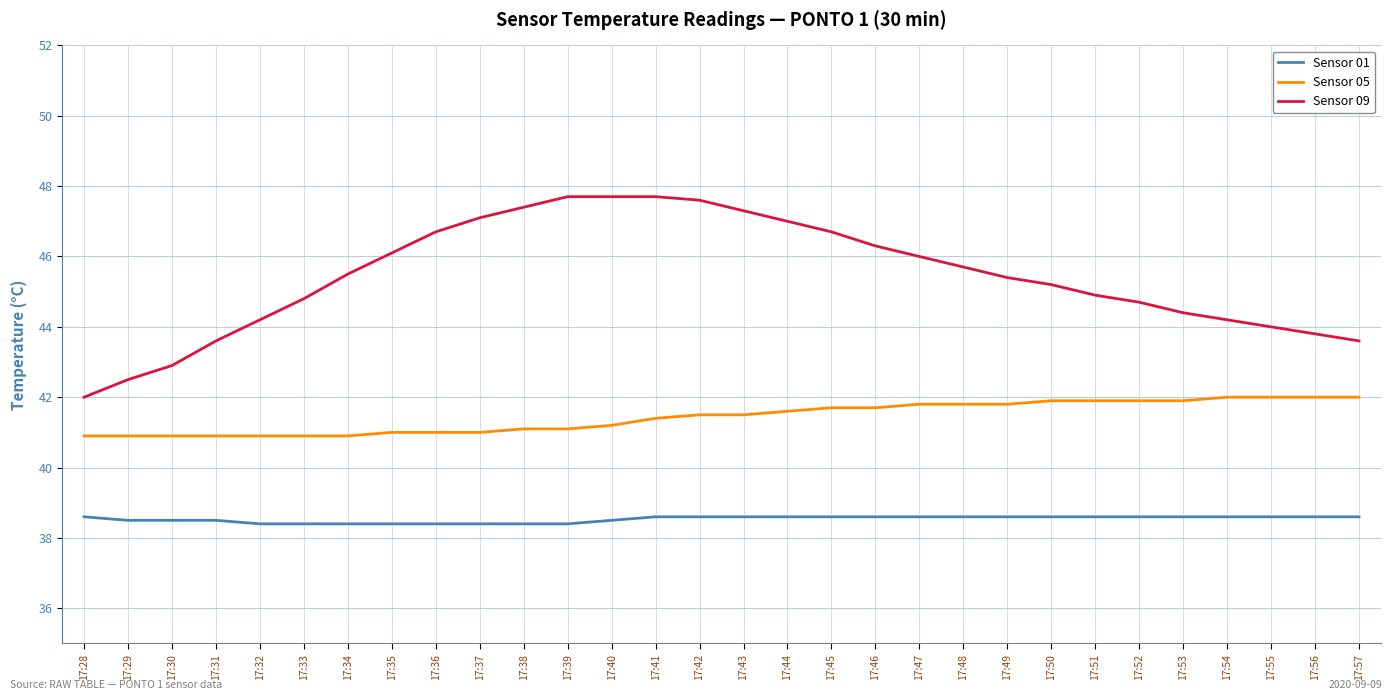

Reading left to right, list all the values displayed in this chart.

Sensor 01: 38.6	38.5	38.5	38.5	38.4	38.4	38.4	38.4	38.4	38.4	38.4	38.4	38.5	38.6	38.6	38.6	38.6	38.6	38.6	38.6	38.6	38.6	38.6	38.6	38.6	38.6	38.6	38.6	38.6	38.6
Sensor 05: 40.9	40.9	40.9	40.9	40.9	40.9	40.9	41.0	41.0	41.0	41.1	41.1	41.2	41.4	41.5	41.5	41.6	41.7	41.7	41.8	41.8	41.8	41.9	41.9	41.9	41.9	42.0	42.0	42.0	42.0
Sensor 09: 42.0	42.5	42.9	43.6	44.2	44.8	45.5	46.1	46.7	47.1	47.4	47.7	47.7	47.7	47.6	47.3	47.0	46.7	46.3	46.0	45.7	45.4	45.2	44.9	44.7	44.4	44.2	44.0	43.8	43.6